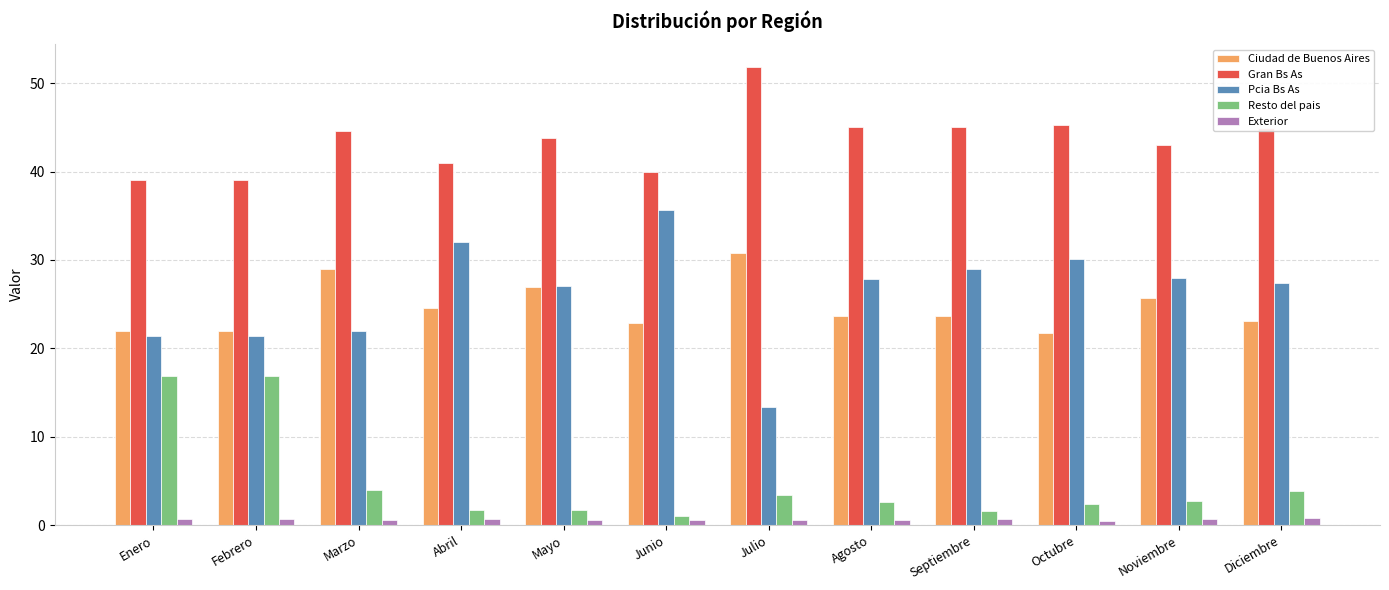

What is the average value of the Pcia Bs As series?

26.2